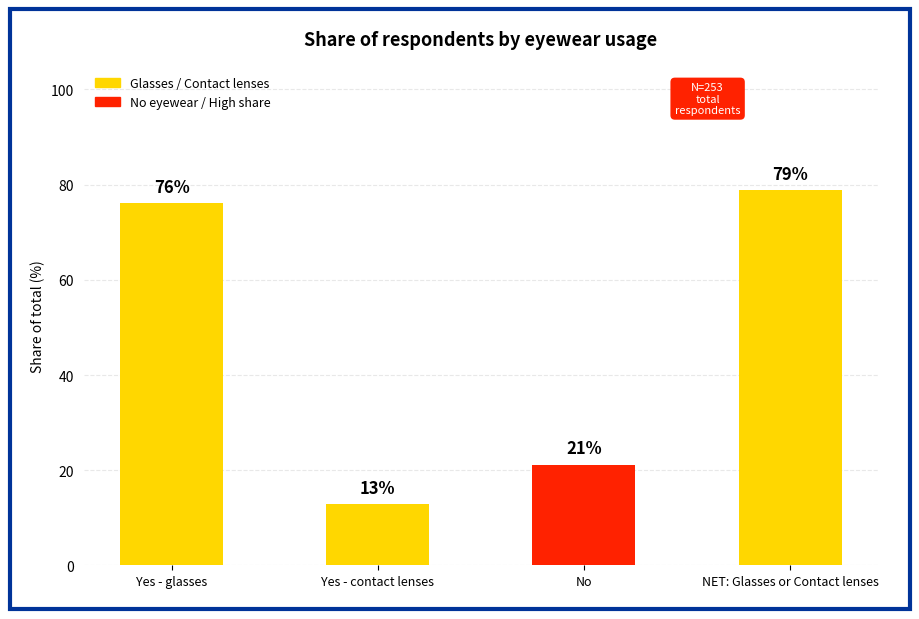

Which label corresponds to the smallest value in the chart?

Yes - contact lenses